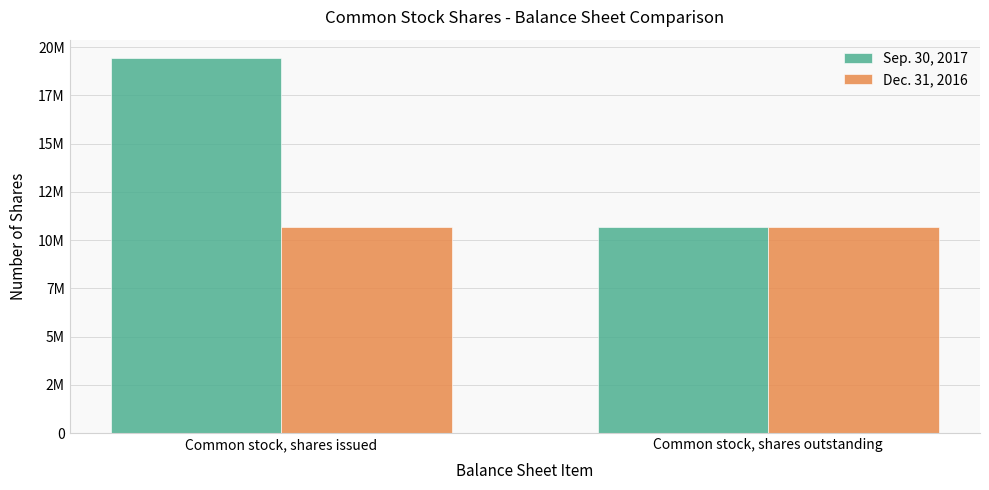

Which series has the widest spread of values?

Sep. 30, 2017